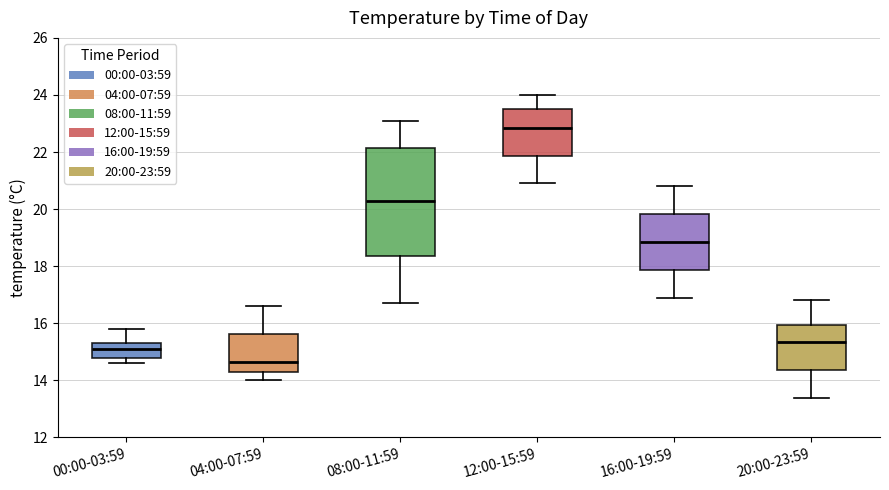

Reading left to right, read every box against the y-axis: the position of its median line, the range the box covers, and the ends of its whiskers. The values are not printed on the chart, so give them approximately, as read against the axis.

00:00-03:59: median 15.2, box 14.8 to 15.4, whiskers 14.6 to 15.8
04:00-07:59: median 14.6, box 14.4 to 15.6, whiskers 14.0 to 16.6
08:00-11:59: median 20.4, box 18.4 to 22.2, whiskers 16.8 to 23.2
12:00-15:59: median 22.8, box 21.8 to 23.6, whiskers 21.0 to 24.0
16:00-19:59: median 18.8, box 17.8 to 19.8, whiskers 17.0 to 20.8
20:00-23:59: median 15.4, box 14.4 to 16.0, whiskers 13.4 to 16.8